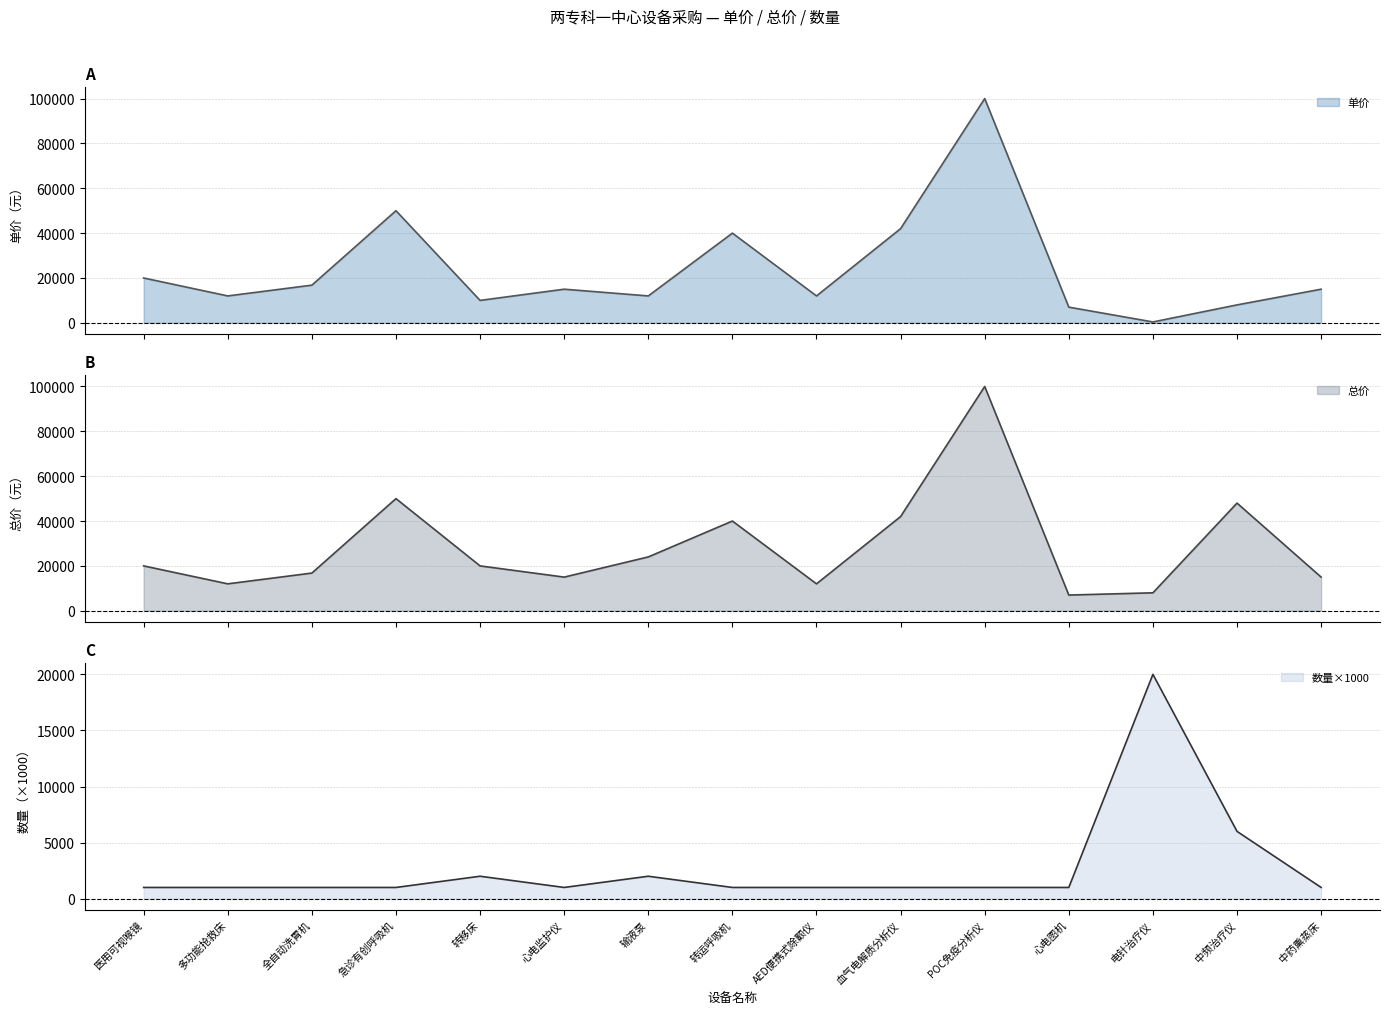

Does the chart display data point markers on the line(s)?

No